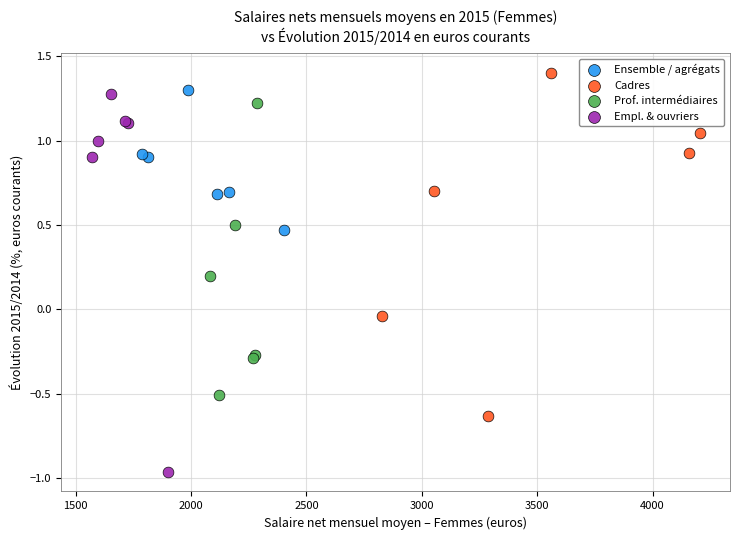

Which series contains the lowest Y value?

Empl. & ouvriers